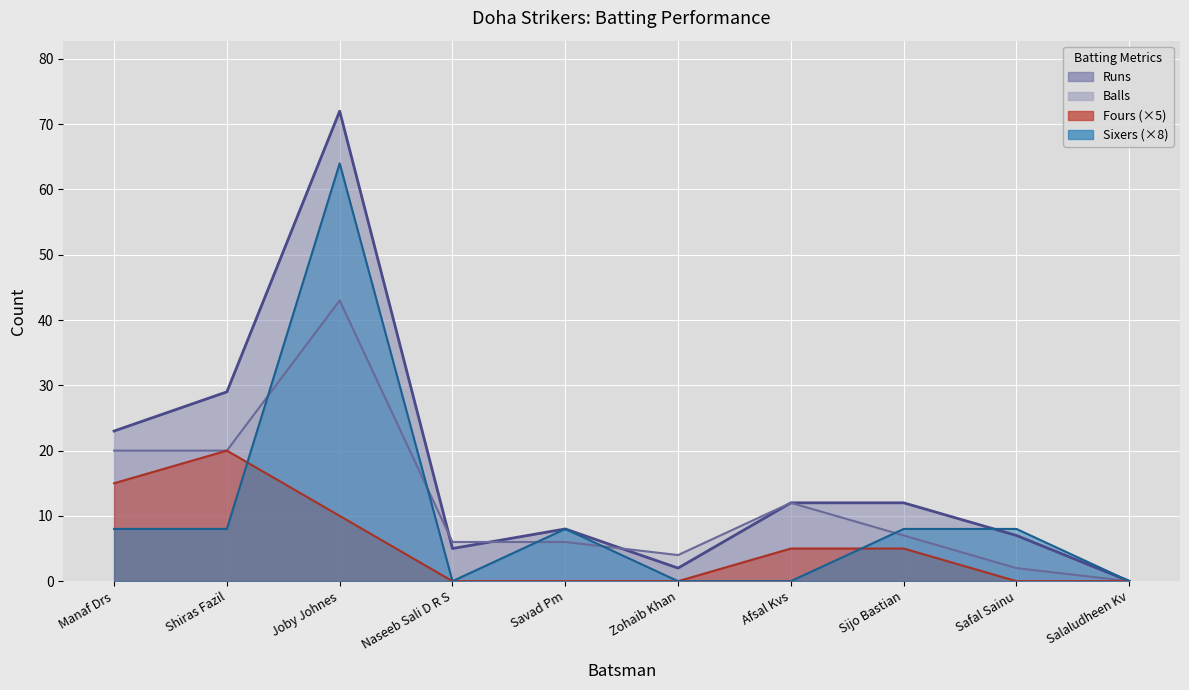

What is the sum of all Balls values?

120